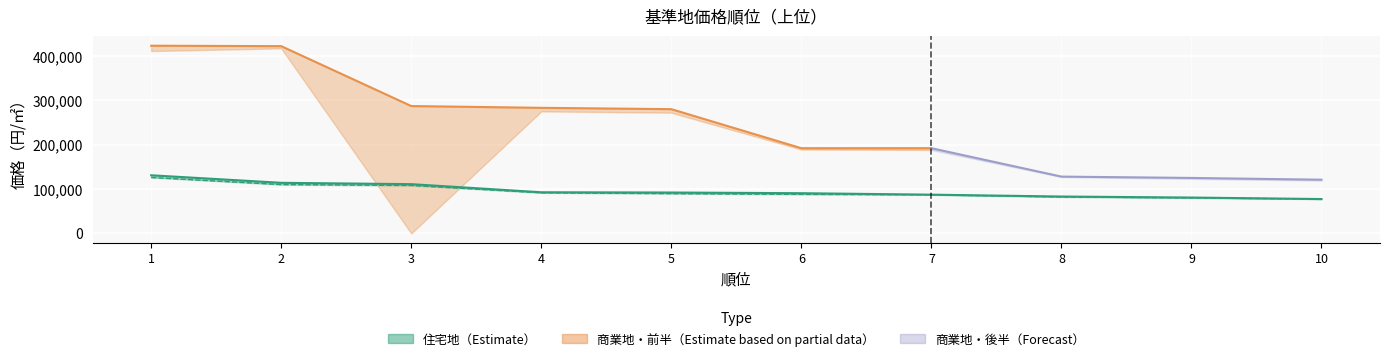

The 住宅地_前年価格 series shows 21648 at 5. True or false?

False